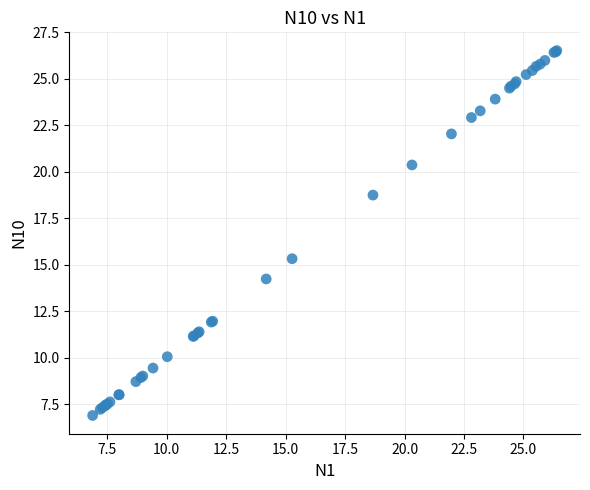

What Y value in the scatter plot is closest to 16?

15.3